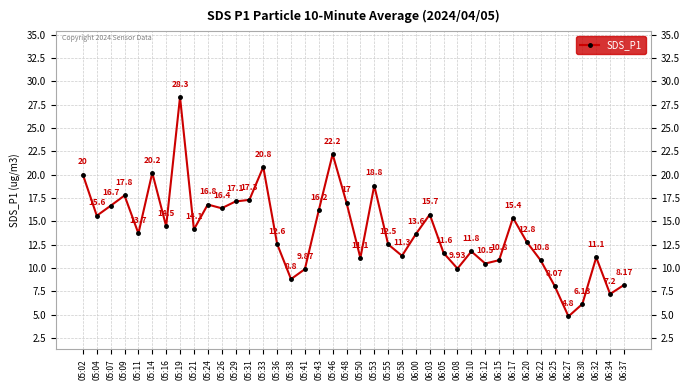

How many points are higher than both their immediate neighbors (excluding endpoints)?

11